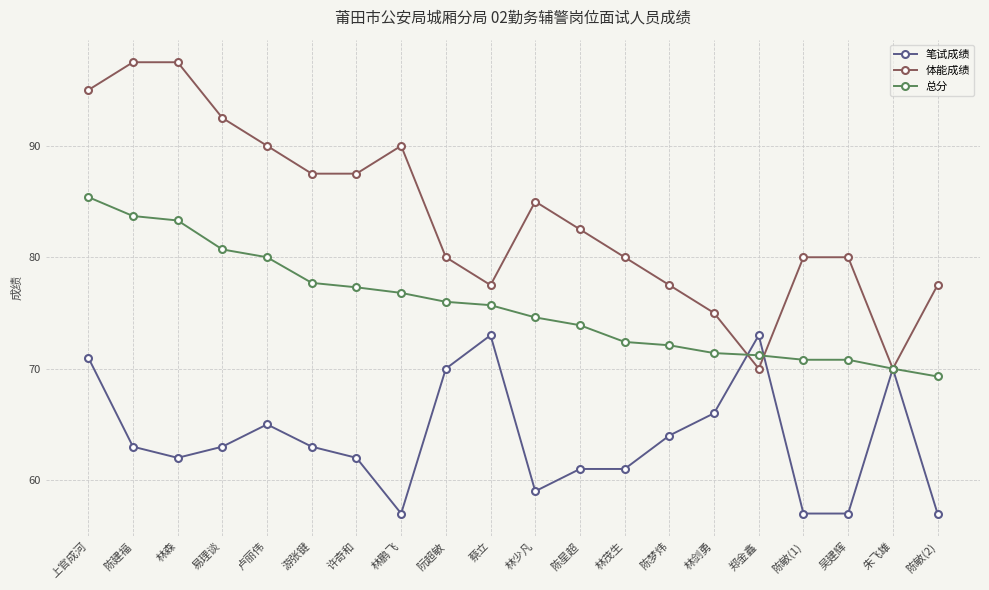

Is this an area chart (filled region under the line)?

No